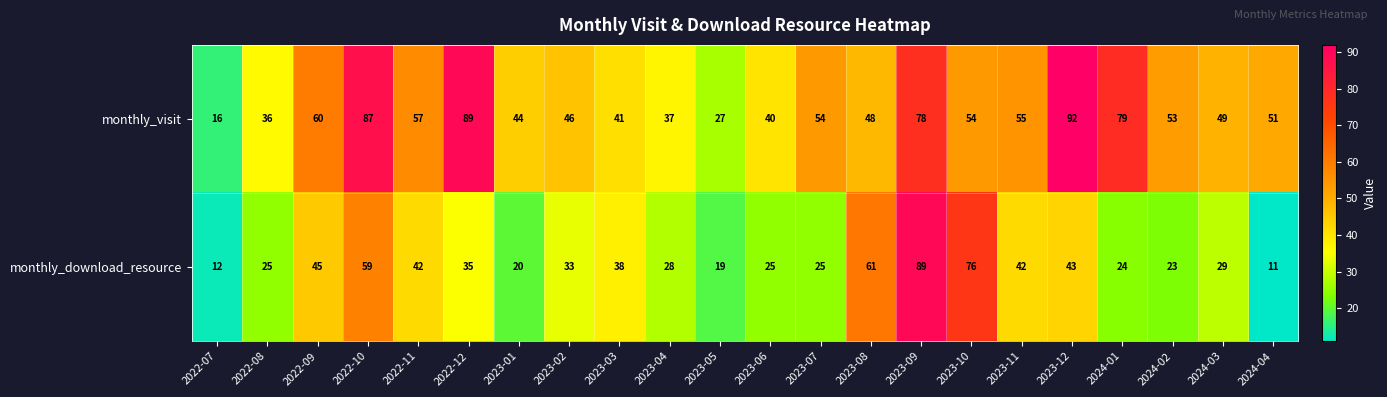

Count the number of data series in this chart.

2